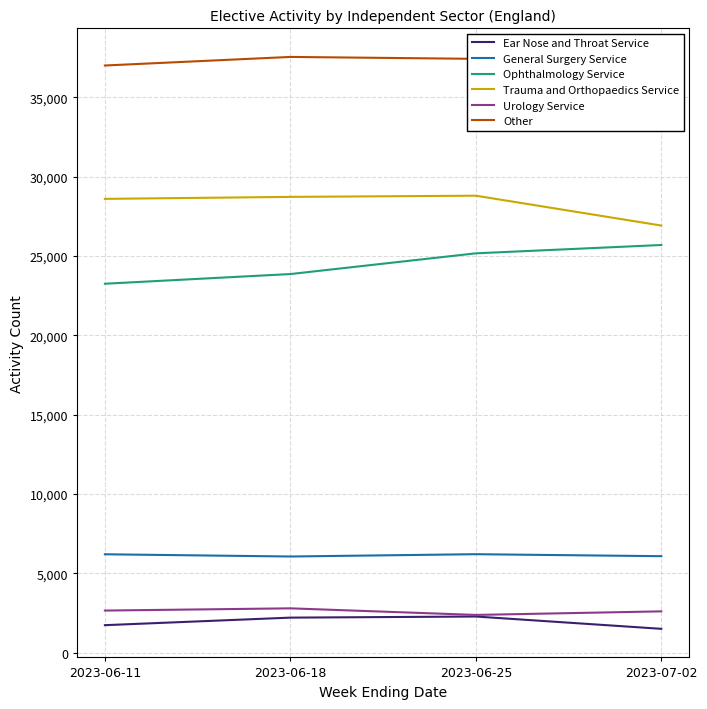

True or false: Ear Nose and Throat Service and General Surgery Service intersect in this chart.

False